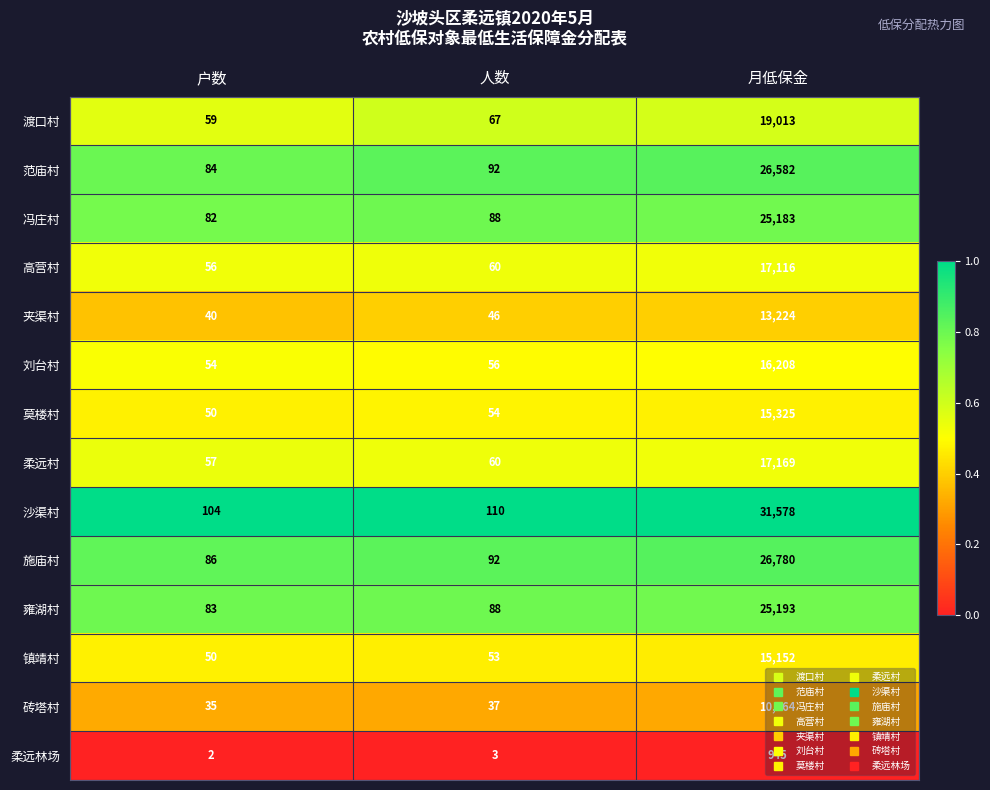

Which category has the highest value across all series?

月低保金